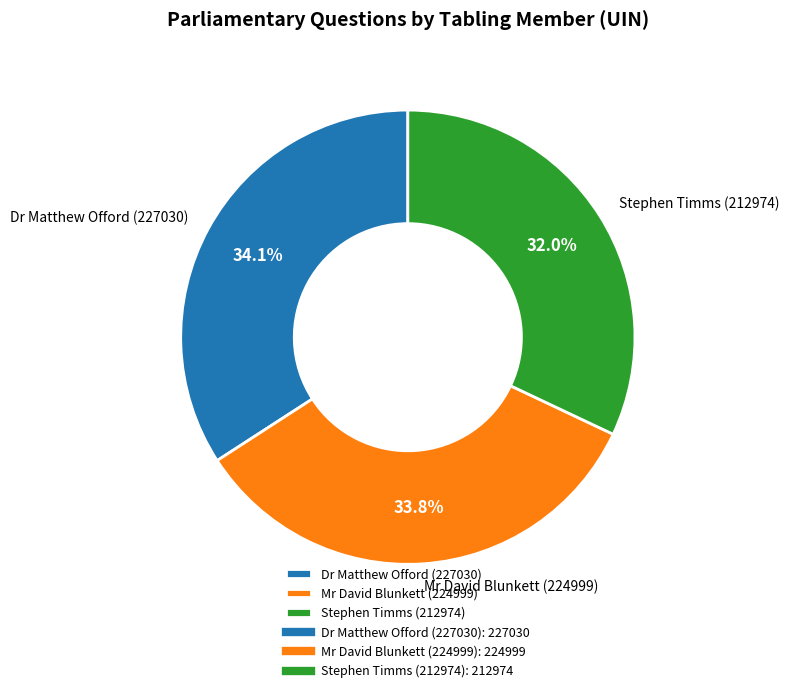

To the nearest percent, what portion does Stephen Timms (212974) represent?

32%